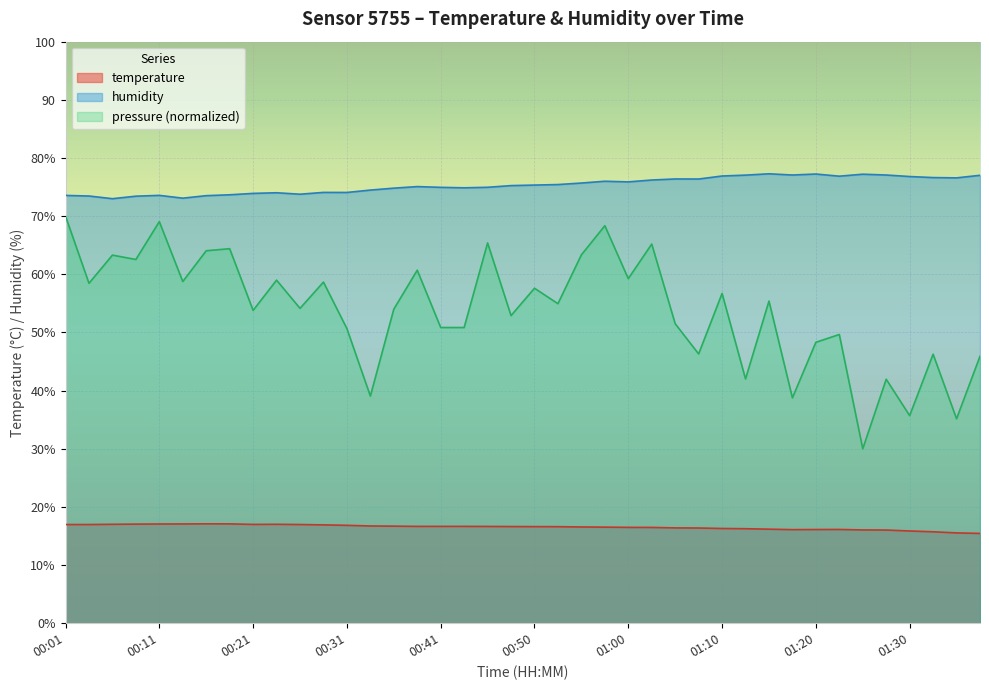

True or false: temperature has a value of 28.3 at 00:31.

False